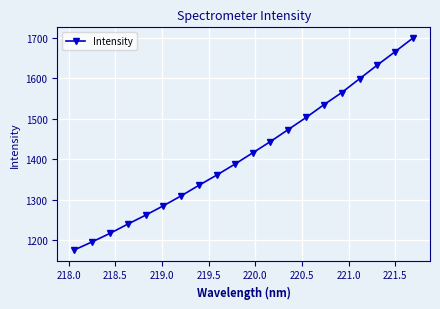

What is the value of the 20th point from the left?

1700.1